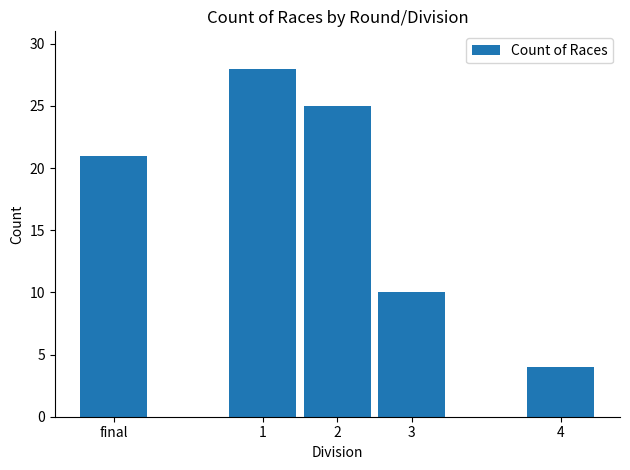

What is the ratio of the value at final to the value at 4?

5.2